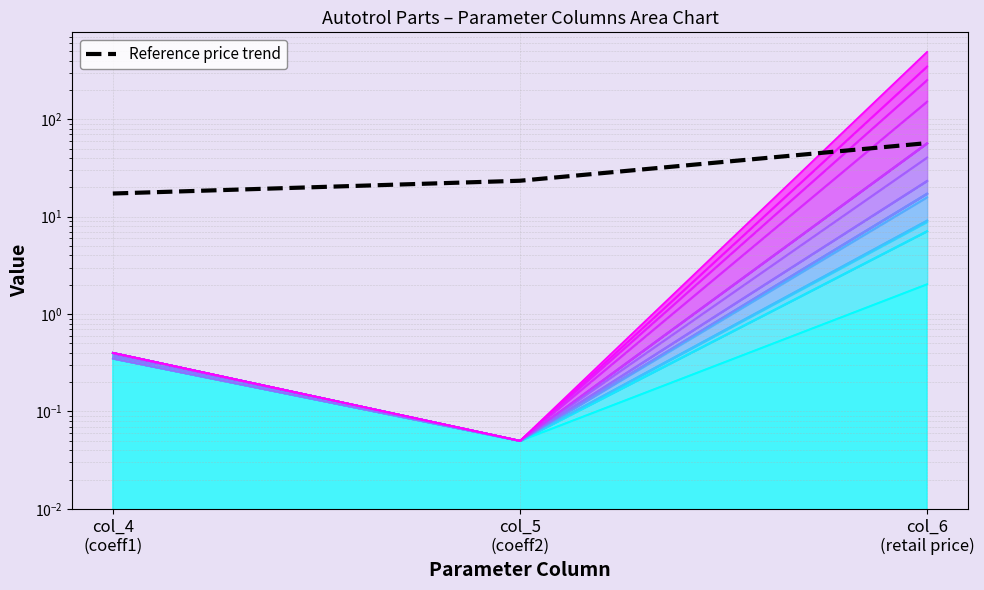

Which label corresponds to the largest value in the chart?

col_6
(retail price)